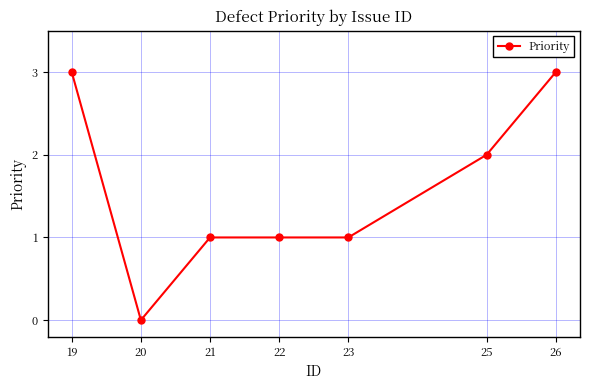

How many positive values are there?

6